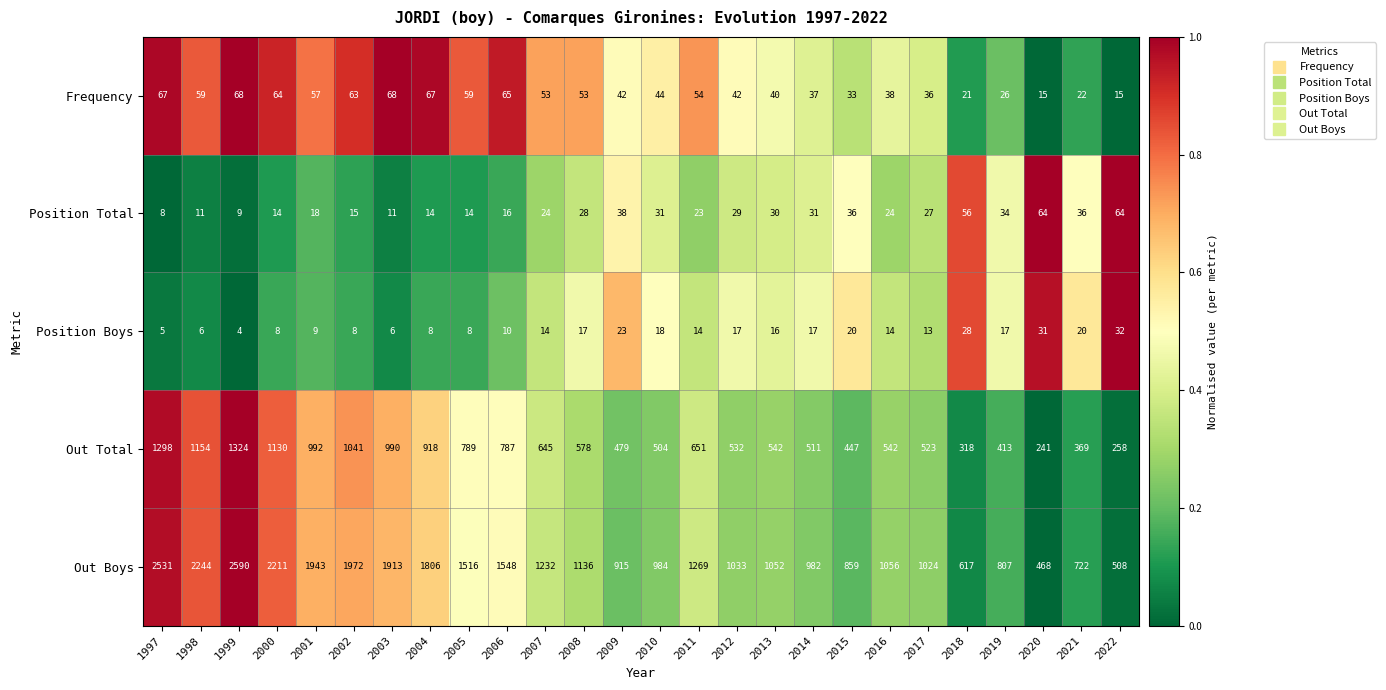

What is the difference between the Position Total values at 2006 and 2008?

12